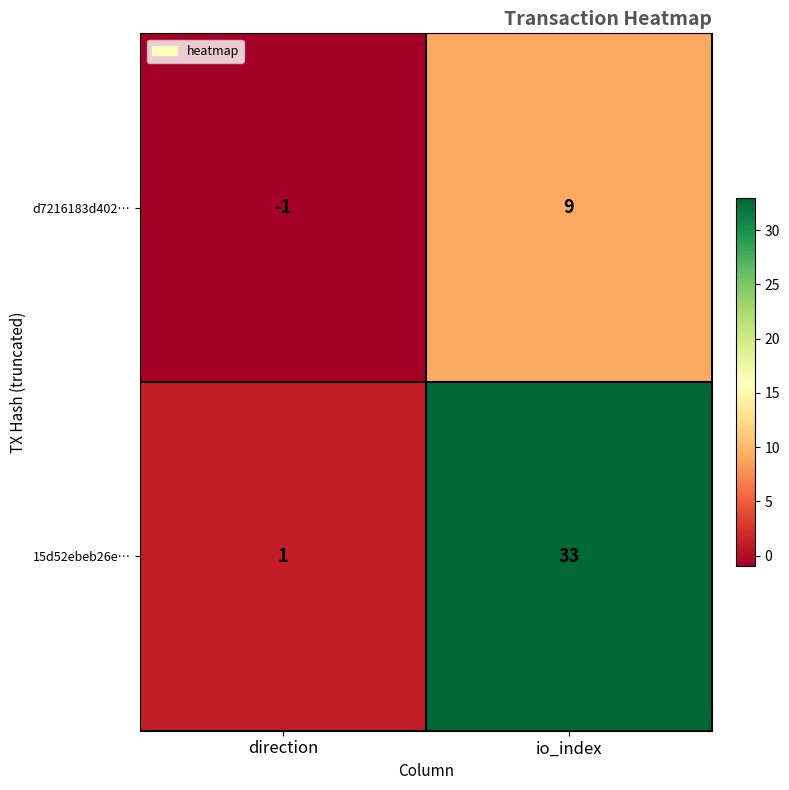

Which series has the widest spread of values?

15d52ebeb26e…